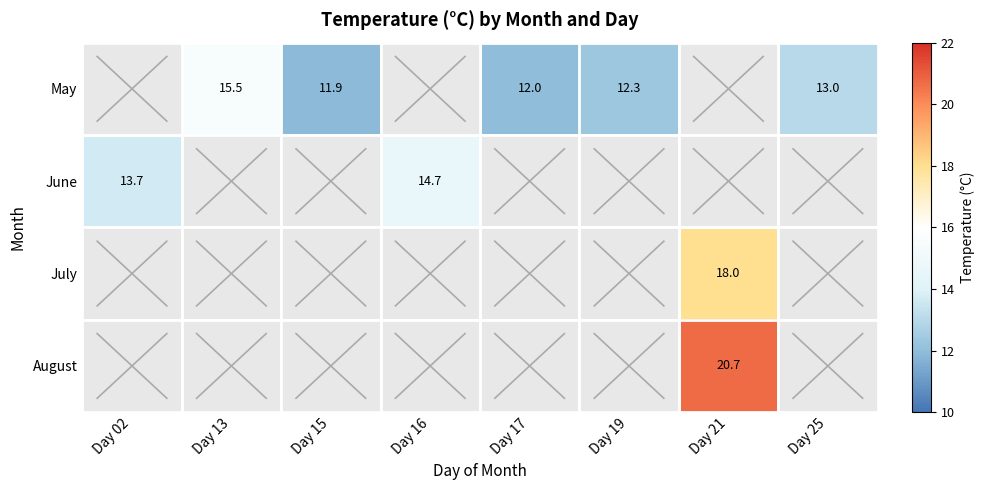

Is it true that August equals 29.5 at Day 21?

False